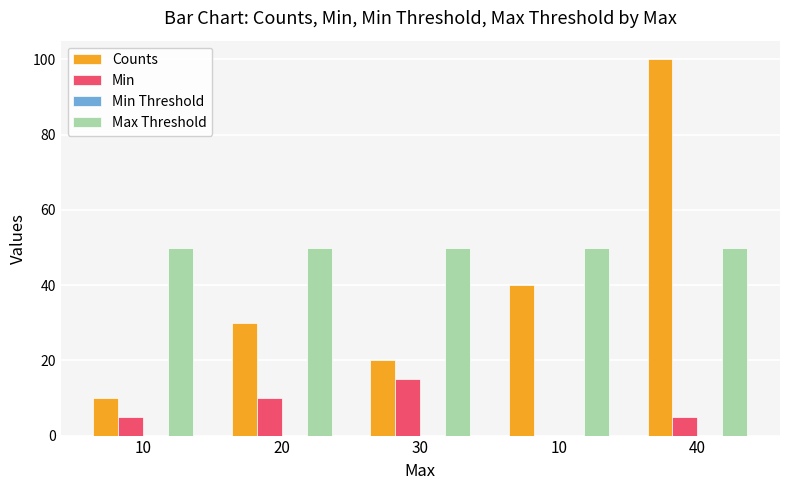

Are the bars grouped side by side (vs. stacked)?

Yes